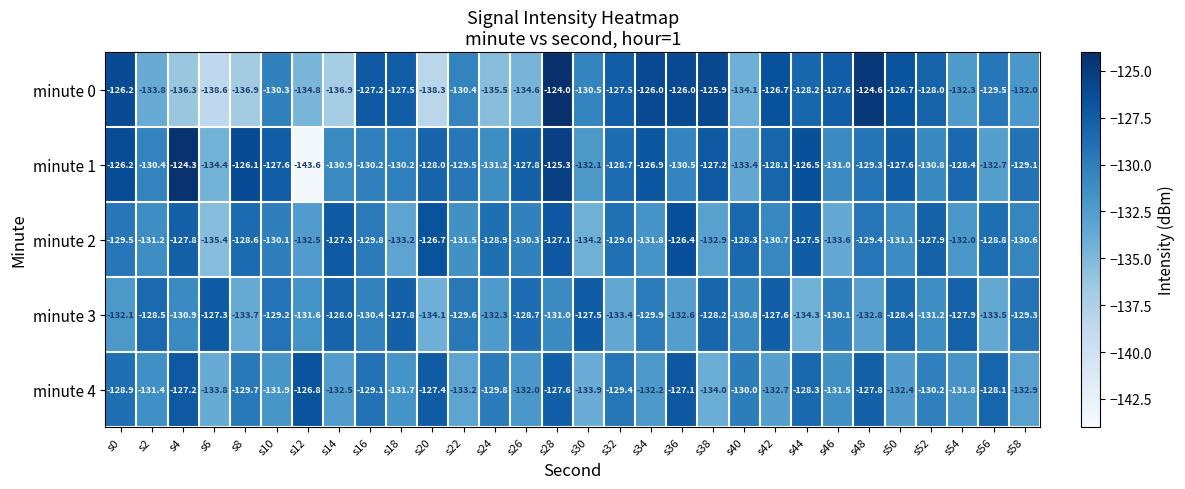

Which category has the lowest value across all series?

s12